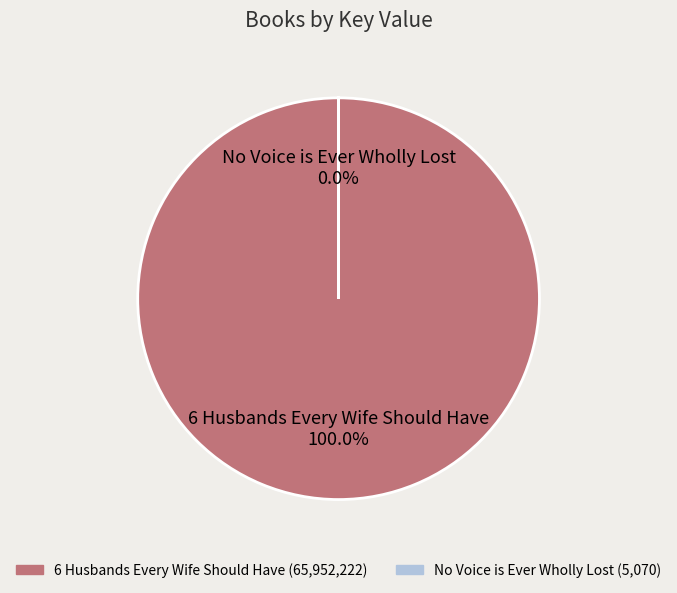

What percentage do No Voice is Ever Wholly Lost and 6 Husbands Every Wife Should Have together represent?

100.0%